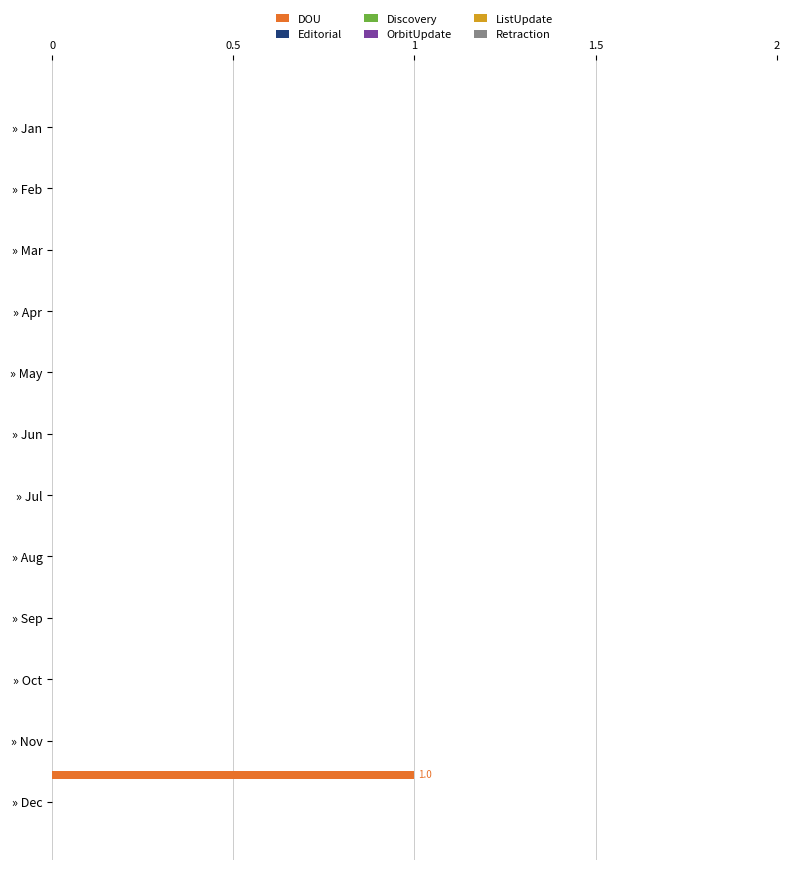

Count the number of categories in the chart.

12